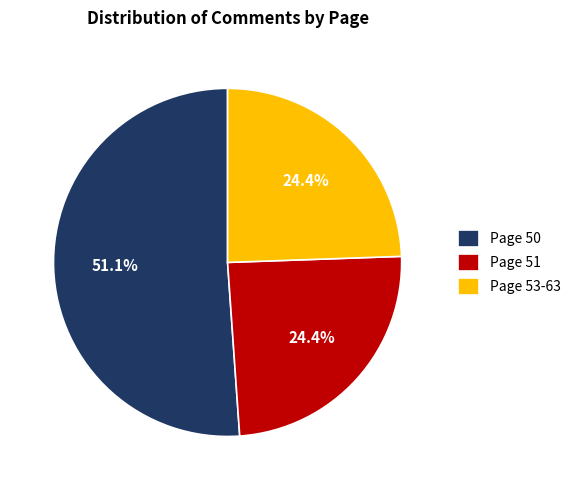

What is the largest slice in the pie chart?

Page 50